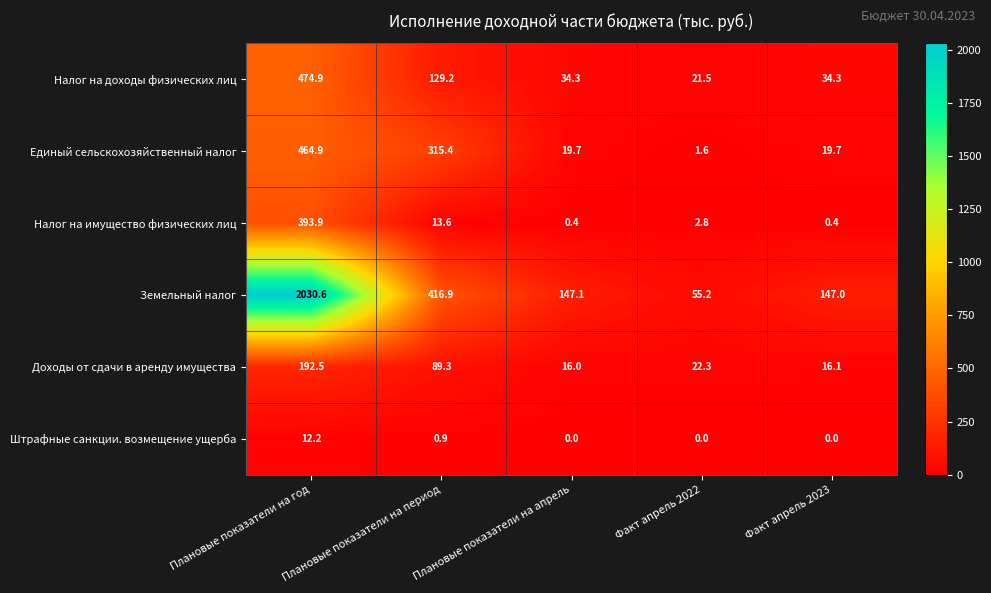

Rank the series at Плановые показатели на апрель from lowest to highest value.

Штрафные санкции. возмещение ущерба, Налог на имущество физических лиц, Доходы от сдачи в аренду имущества, Единый сельскохозяйственный налог, Налог на доходы физических лиц, Земельный налог